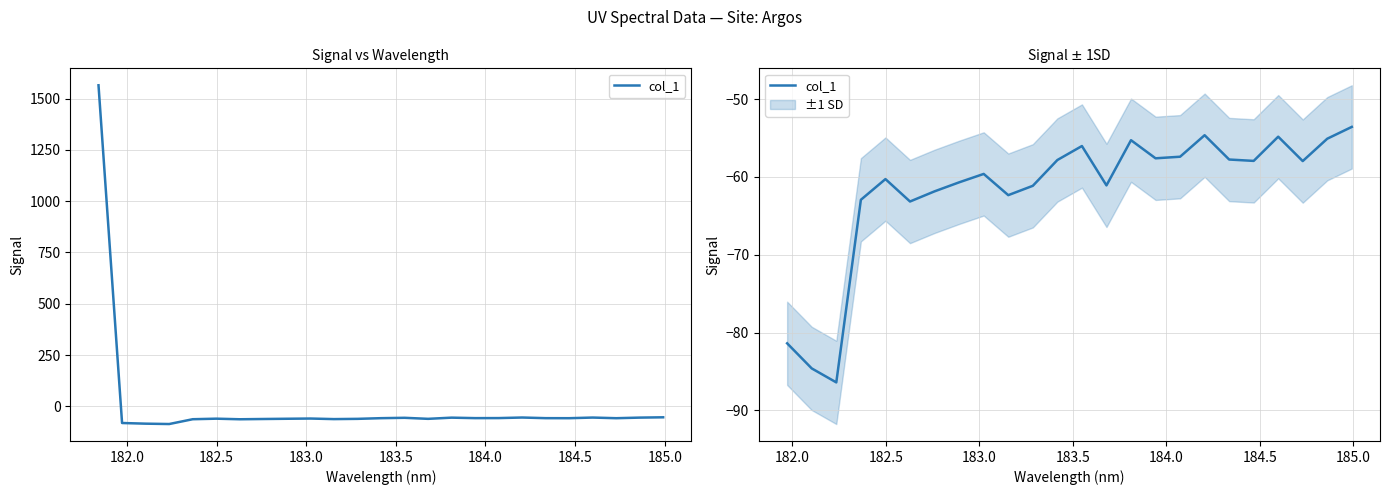

Does the chart display data point markers on the line(s)?

No